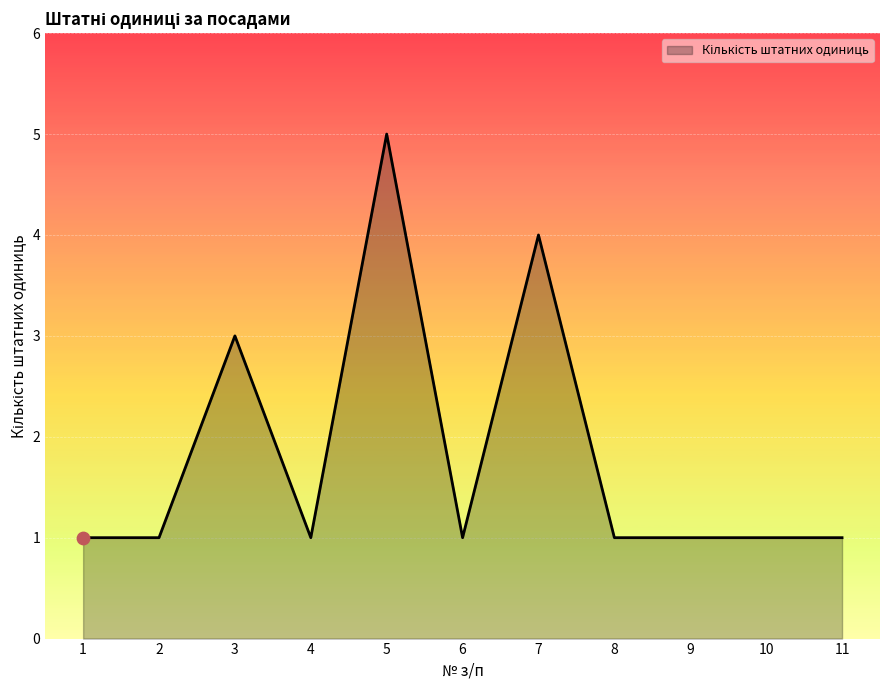

What is the change in value from 3 to 7?

+1